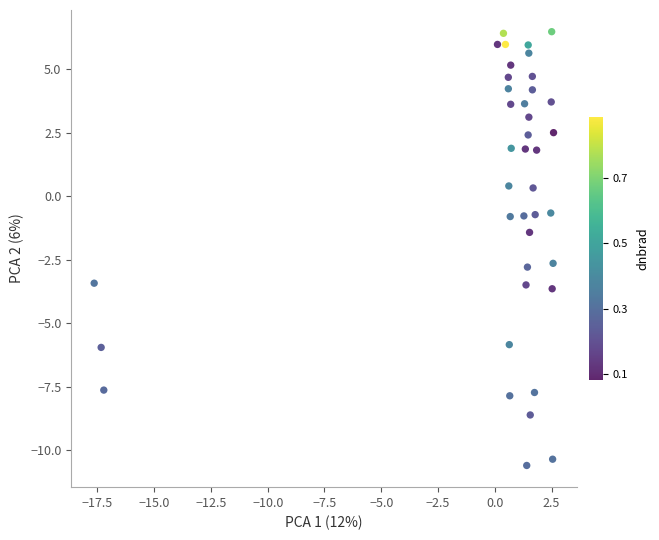

What is the range of Y values (max minus min)?

17.1